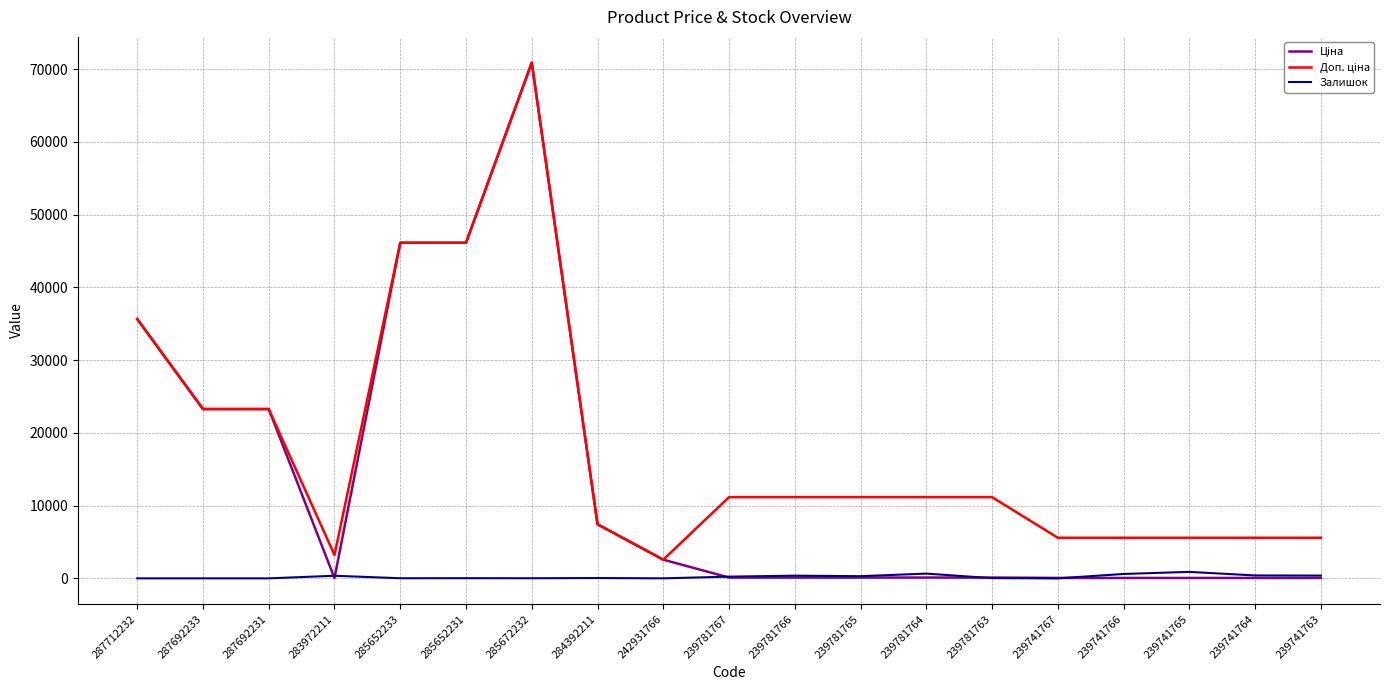

What is the greatest value displayed?

70906.0